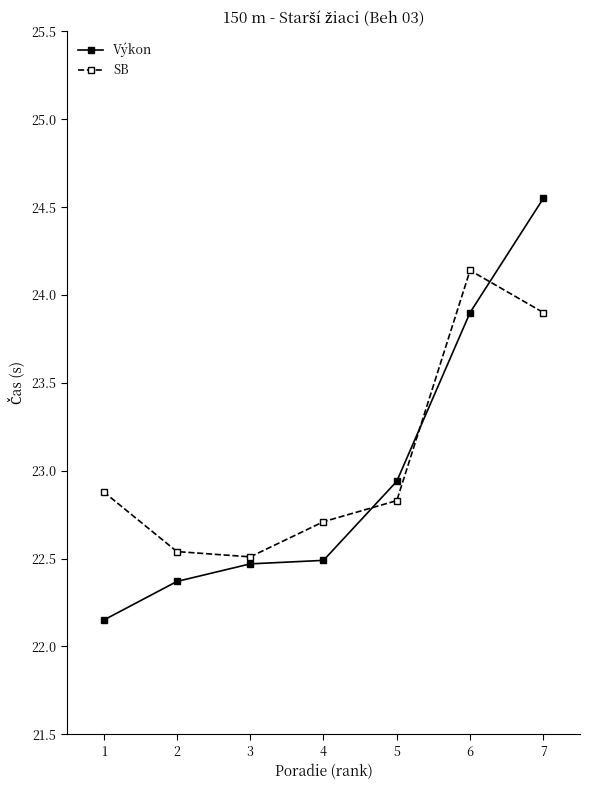

At which category does the chart reach its peak across all series?

7